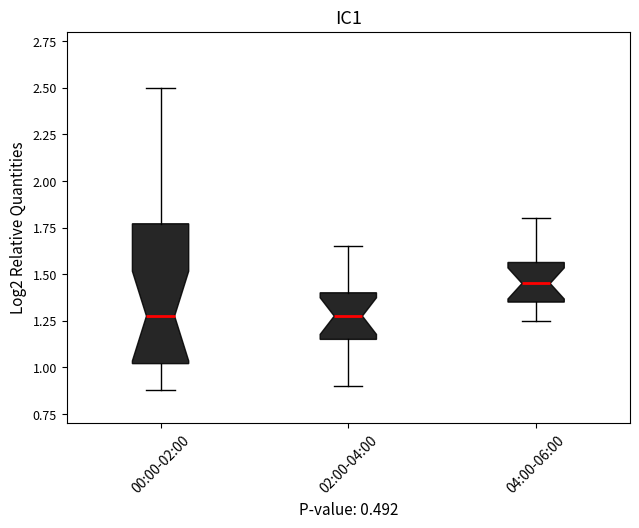

Reading left to right, read every box against the y-axis: the position of its median line, the range the box covers, and the ends of its whiskers. The values are not printed on the chart, so give them approximately, as read against the axis.

00:00-02:00: median 1.30, box 1.00 to 1.75, whiskers 0.90 to 2.50
02:00-04:00: median 1.30, box 1.15 to 1.40, whiskers 0.90 to 1.65
04:00-06:00: median 1.45, box 1.35 to 1.55, whiskers 1.25 to 1.80